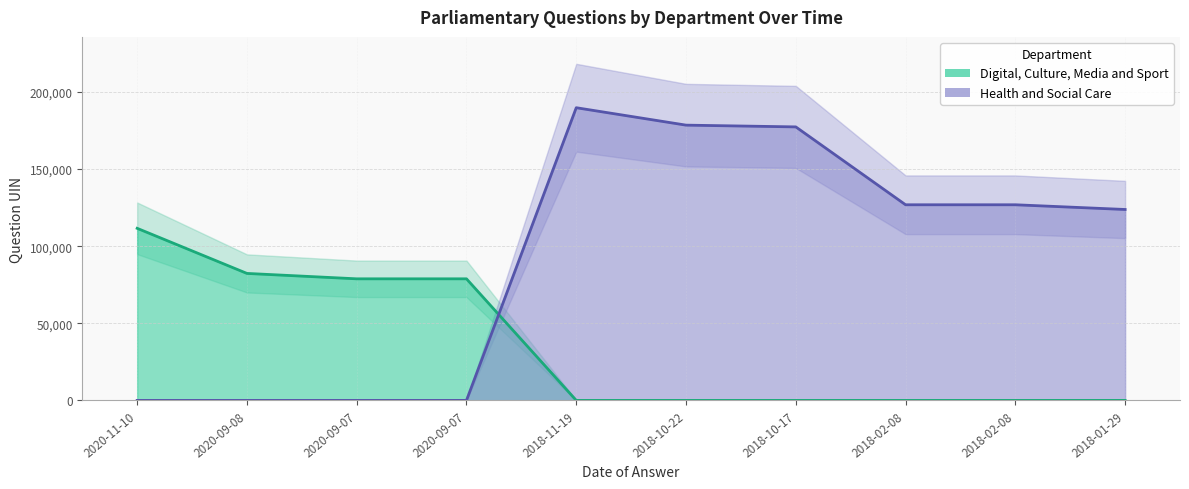

In Digital, Culture, Media and Sport, how many points are higher than both neighbors (excluding endpoints)?

1